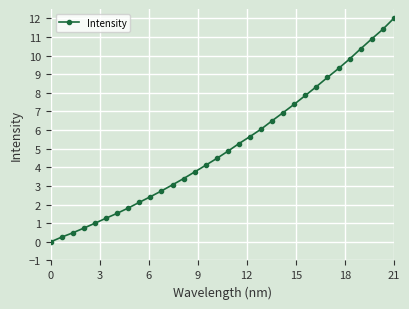

What is the value of the 19th point from the left?

5.7